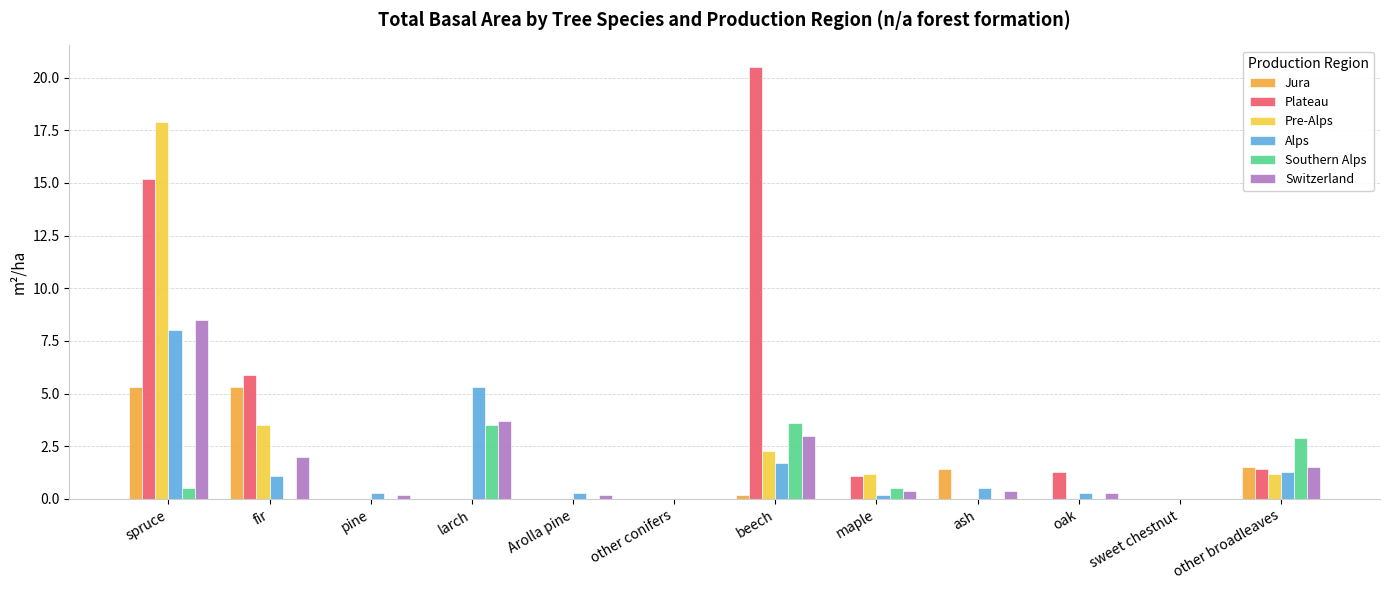

At which category does the chart reach its minimum across all series?

pine